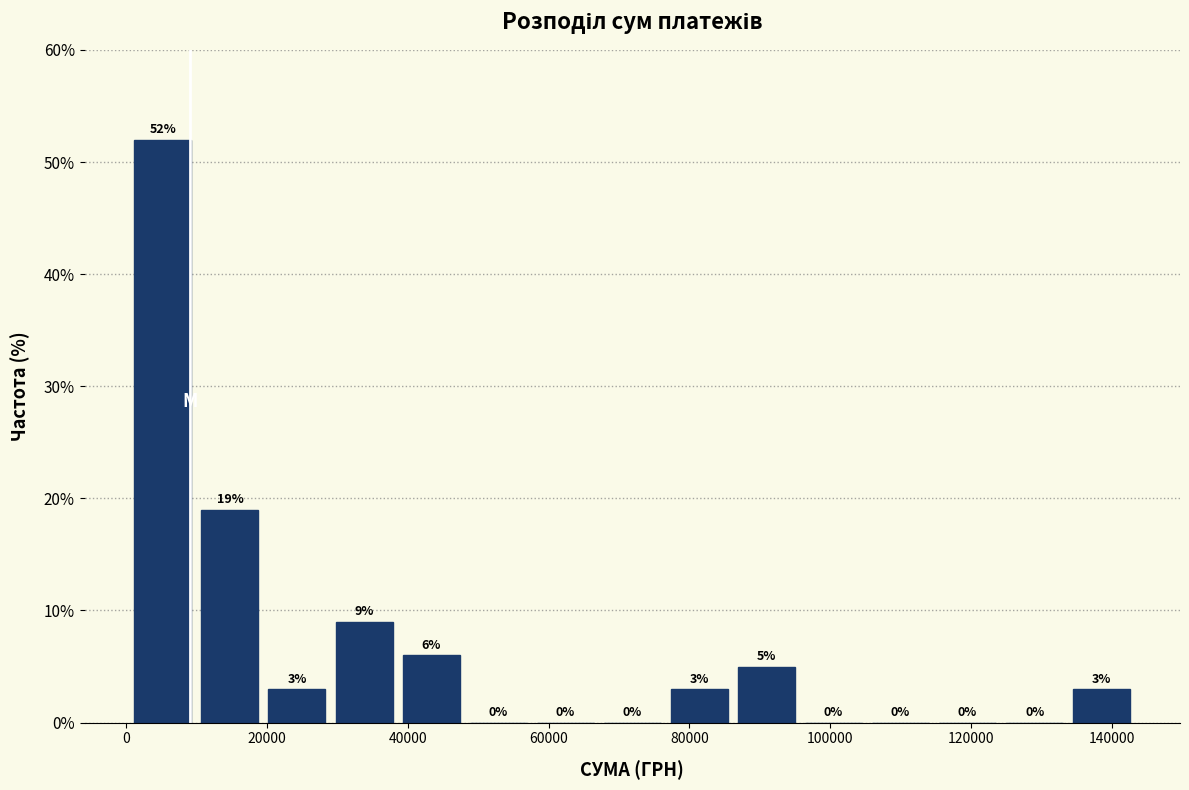

Reading left to right, list every bar in this chart as the range it spans on the x-axis followed by its height. The bar edges are not printed on the chart, so give them approximately, as read against the axis.

0 to 10000: 52
10000 to 20000: 19
20000 to 30000: 3
30000 to 38000: 9
38000 to 48000: 6
48000 to 58000: 0
58000 to 68000: 0
68000 to 76000: 0
76000 to 86000: 3
86000 to 96000: 5
96000 to 106000: 0
106000 to 114000: 0
114000 to 124000: 0
124000 to 134000: 0
134000 to 144000: 3